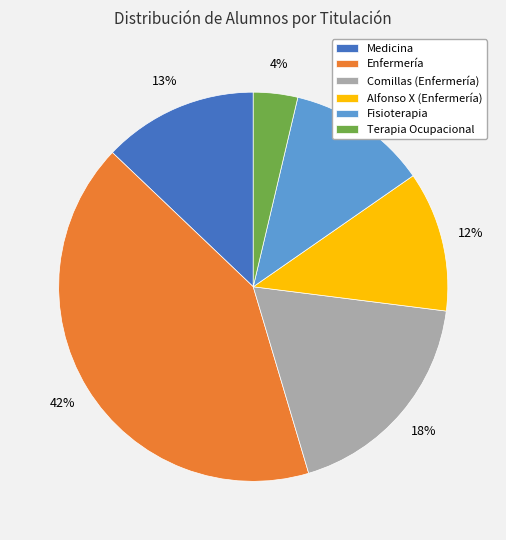

Do Medicina and Terapia Ocupacional together represent more than half of the pie?

No